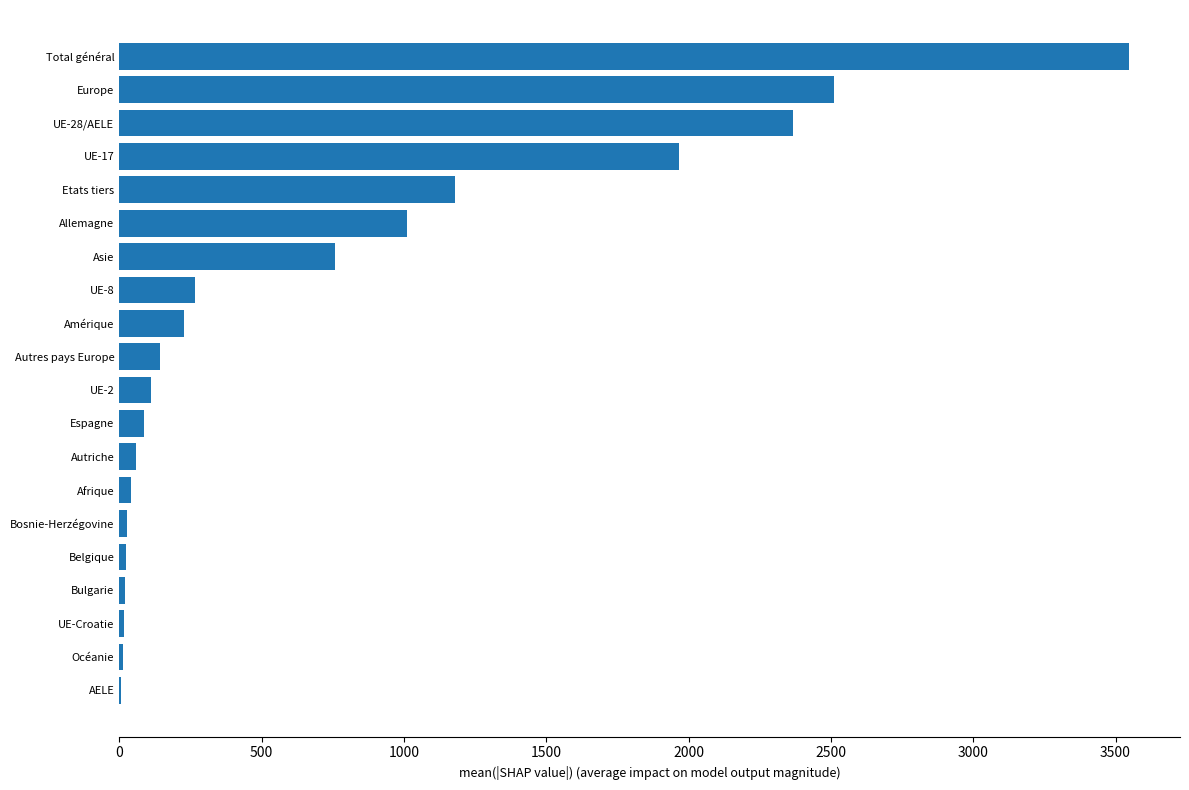

Which category has the highest value across all series?

Total général